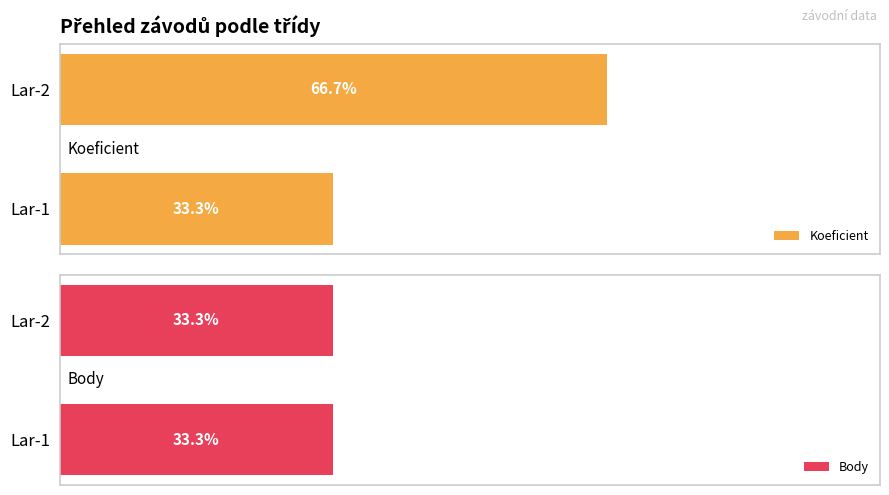

Which series has the largest range (max minus min)?

Koeficient